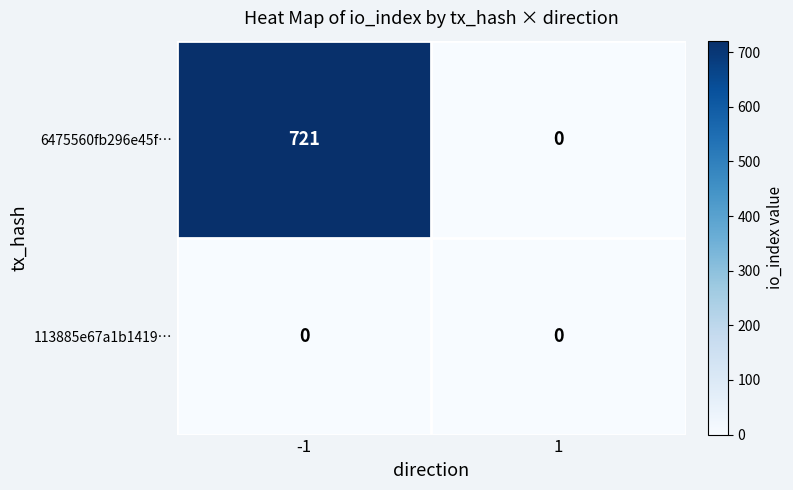

Reading left to right, transcribe all the data shown in this chart.

6475560fb296e45f…: -1=721	1=0
113885e67a1b1419…: -1=0	1=0